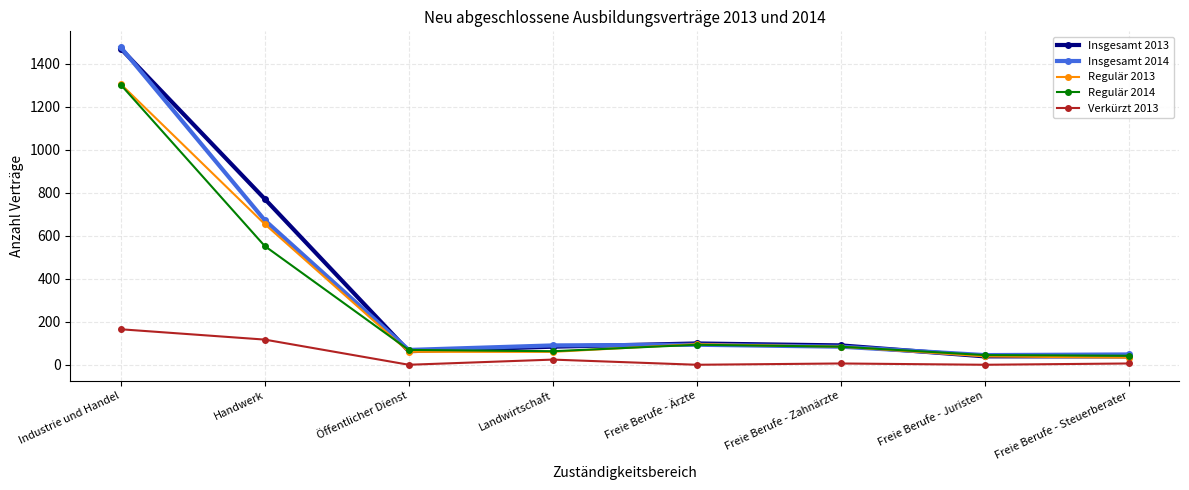

How many categories are shown in the chart?

8